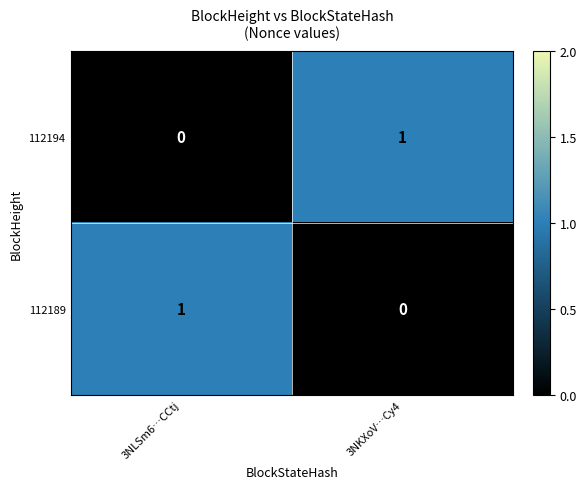

What is the total value across all series at 3NLSm6…CCtj?

1